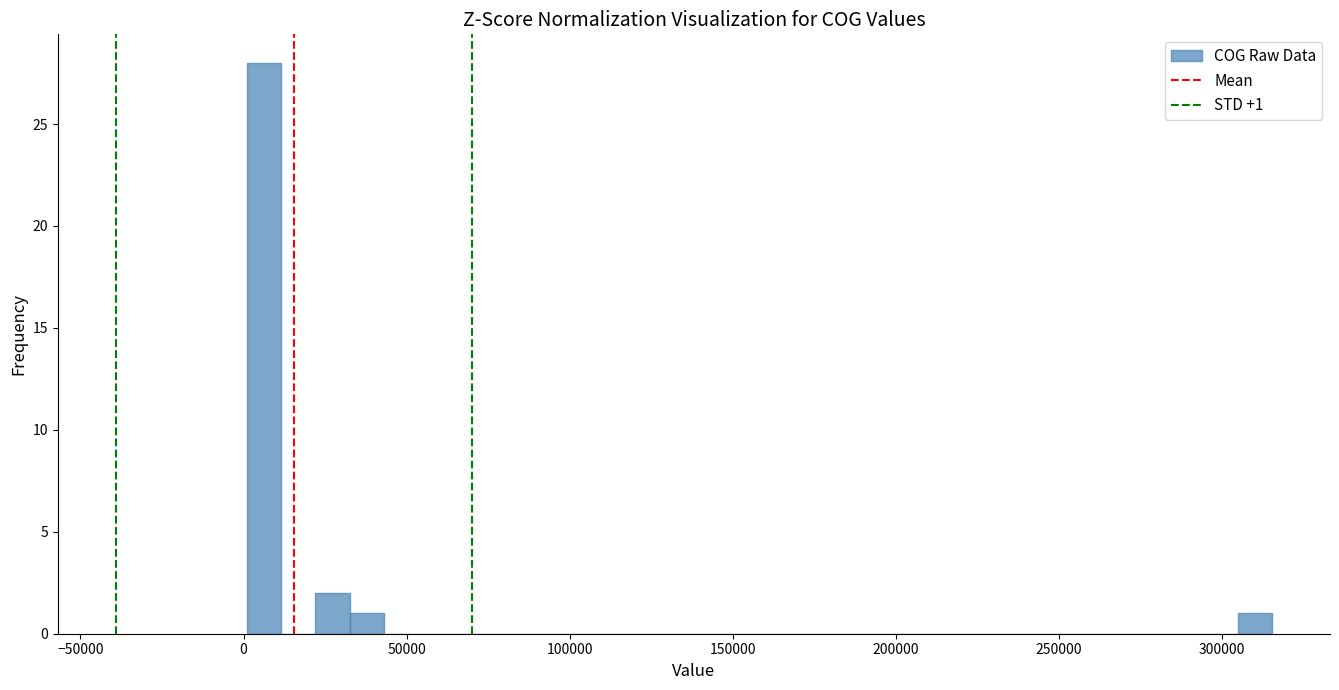

Around what value on the x-axis is the tallest bar? Give the approximate position of its centre, as read against the axis.

5000